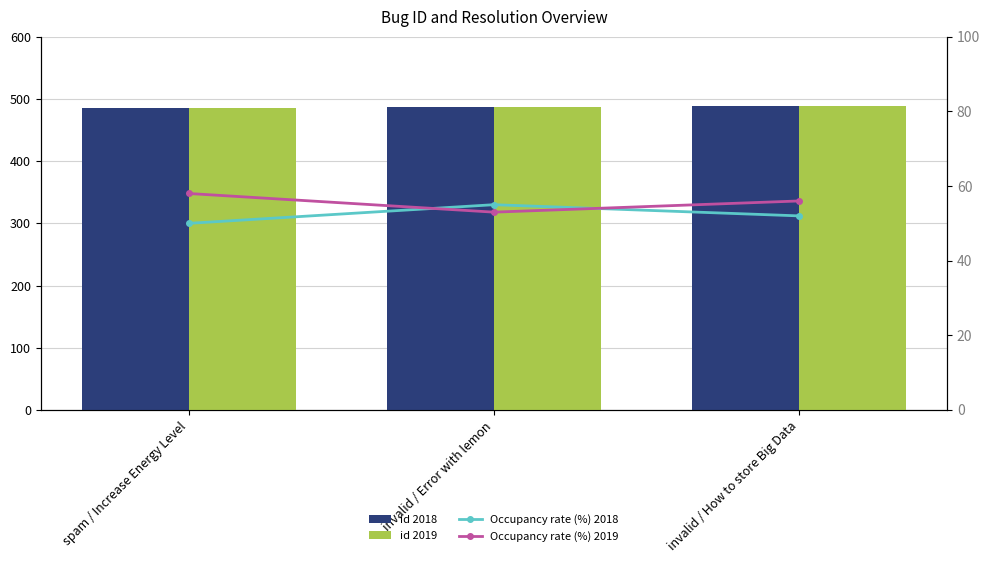

At which category does the chart reach its minimum across all series?

spam / Increase Energy Level